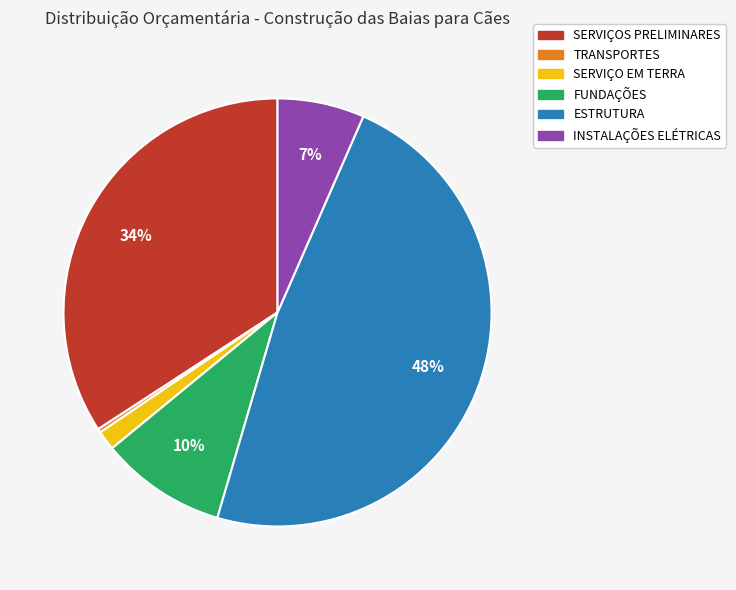

Which slice is the largest?

ESTRUTURA